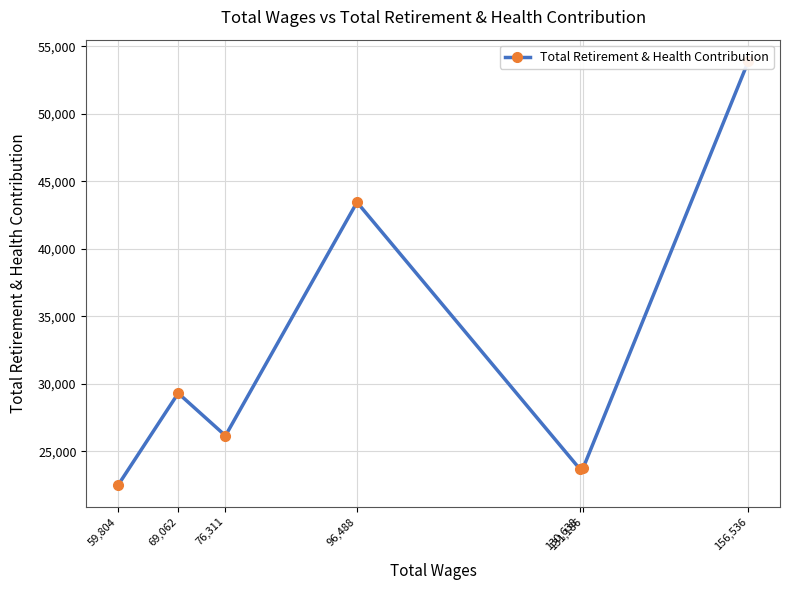

How many series are shown in this chart?

1